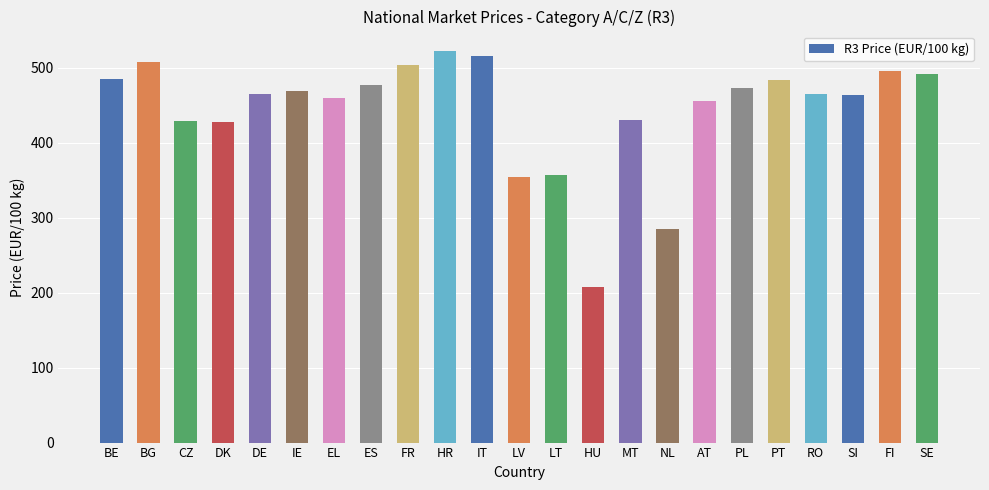

Read the value at DK.

427.5